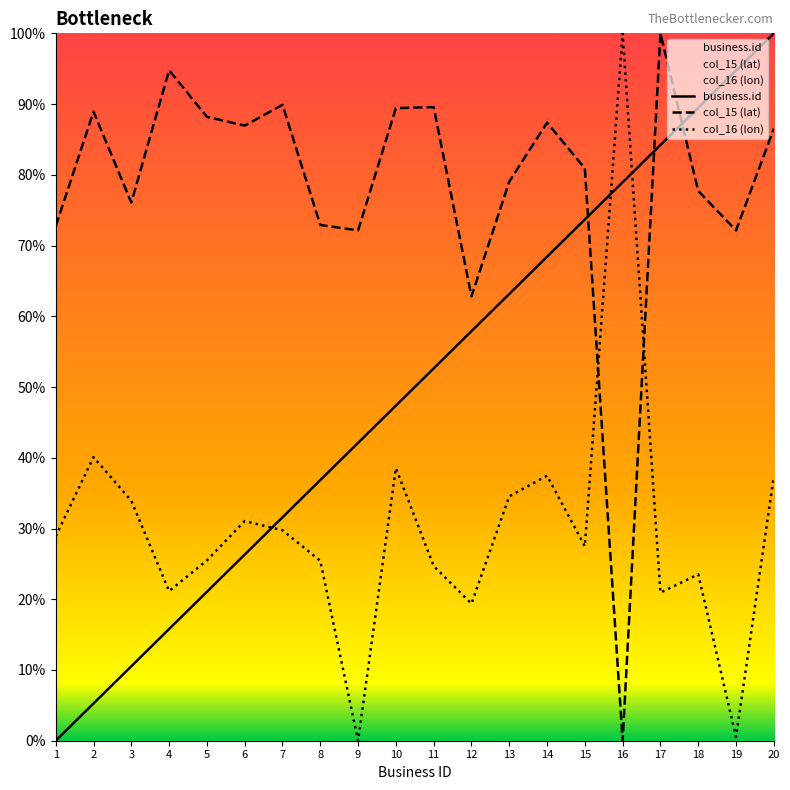

The value of col_15 (lat) at 4 is 124.1. True or false?

False